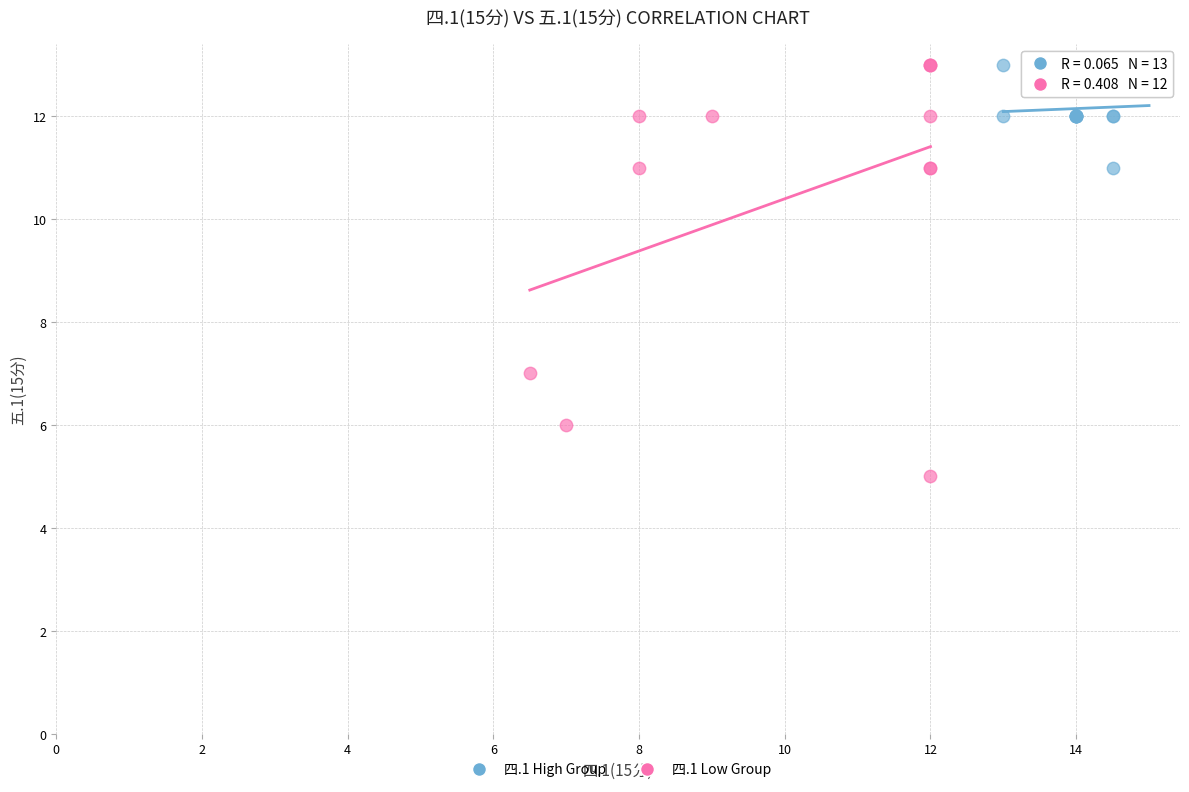

Which series has the largest Y range (max minus min)?

四.1 Low Group